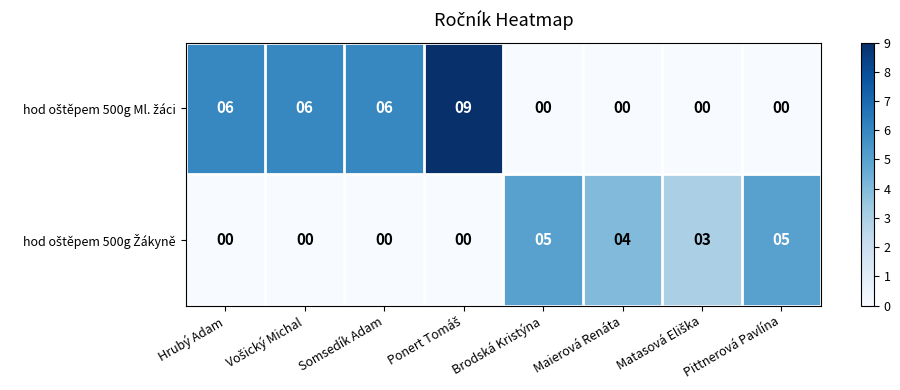

Count the number of categories in the chart.

8